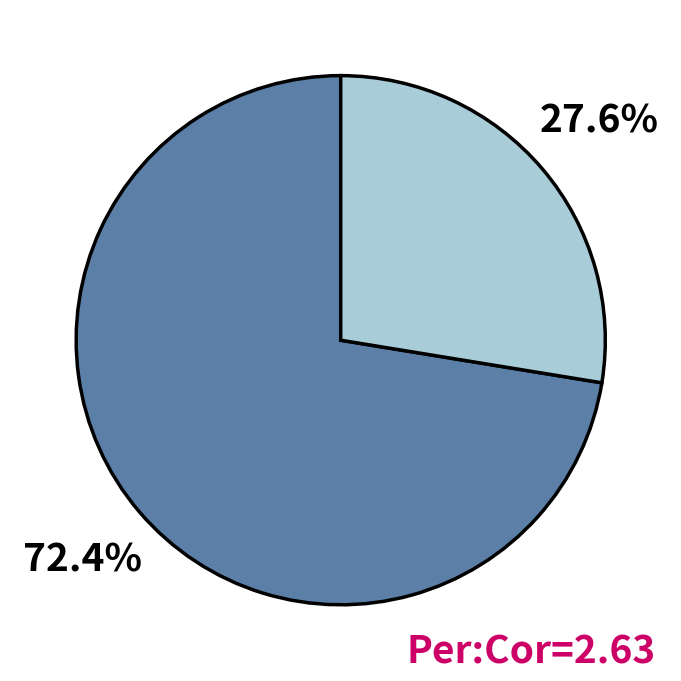

Does any single category account for the majority?

Yes